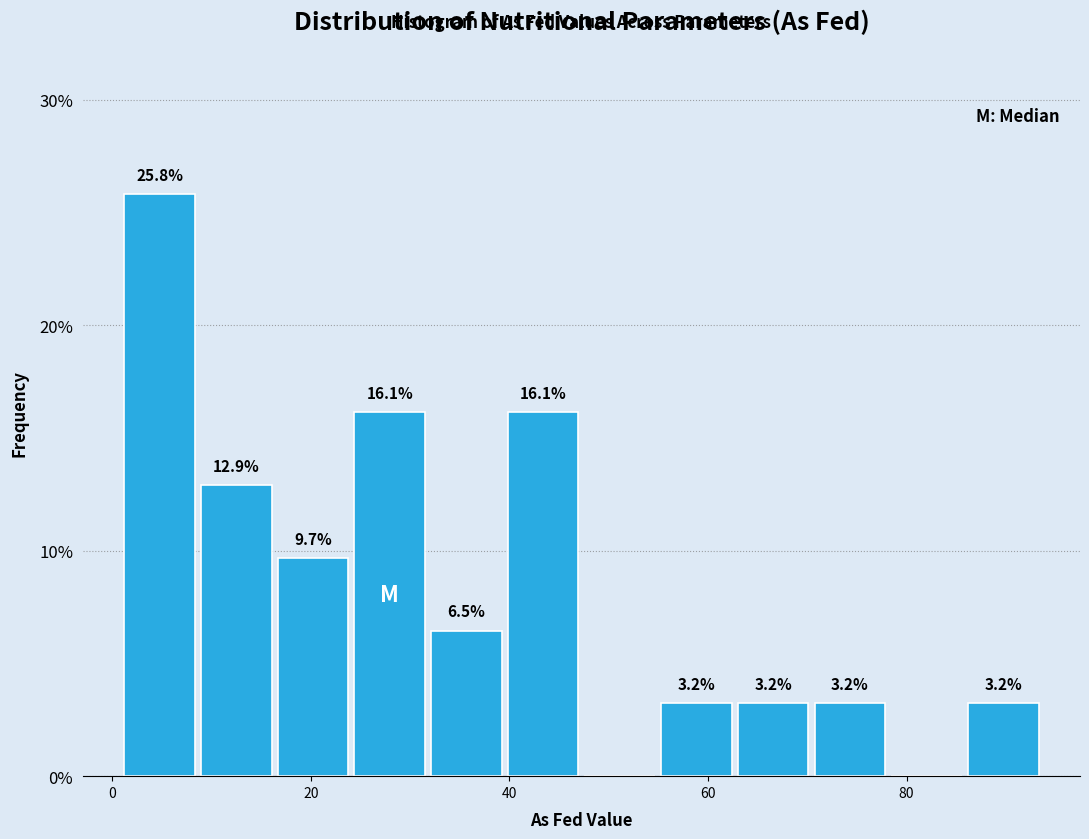

Read against the x-axis, roughly where is the centre of the tallest bar?

4